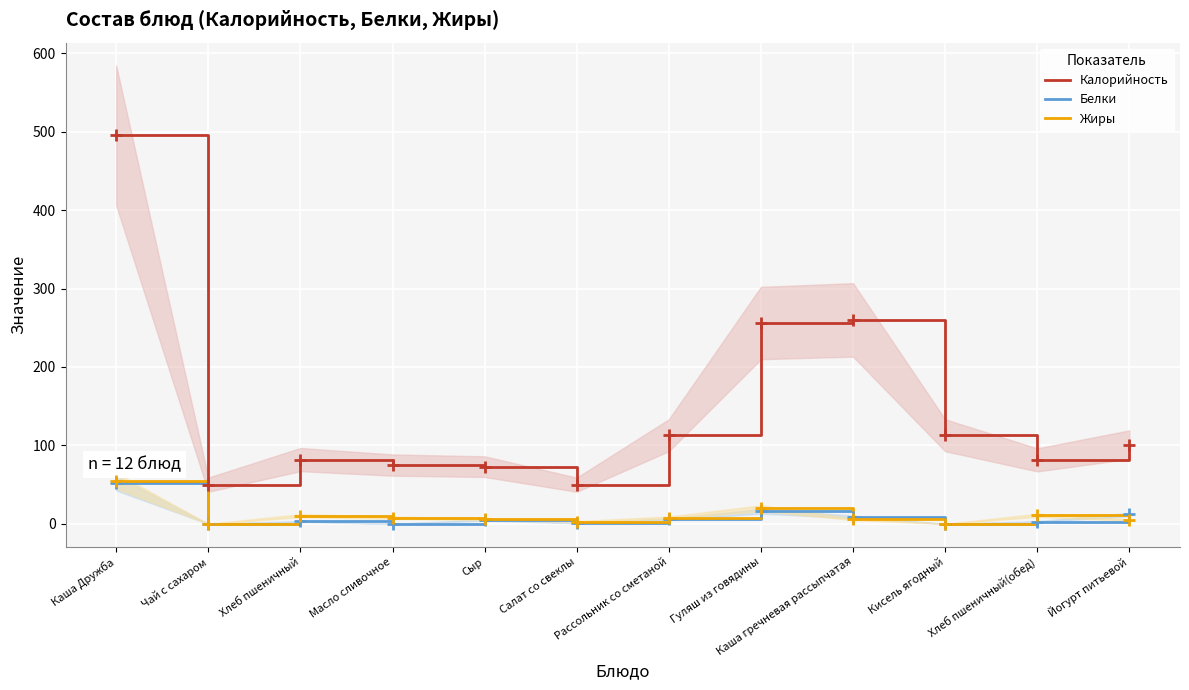

What is the greatest value displayed?

495.0